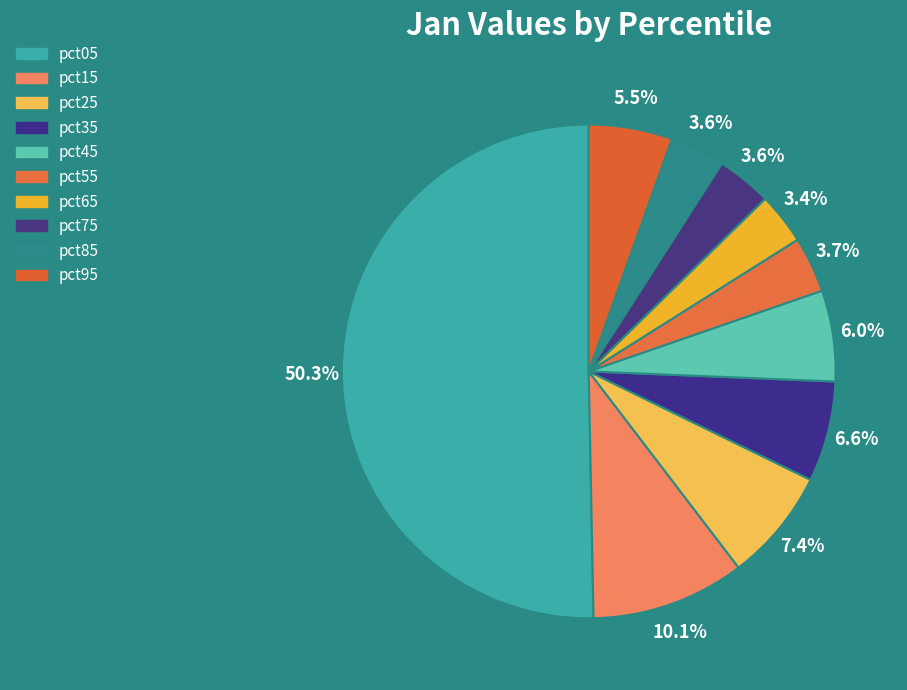

How many segments does this pie chart have?

10